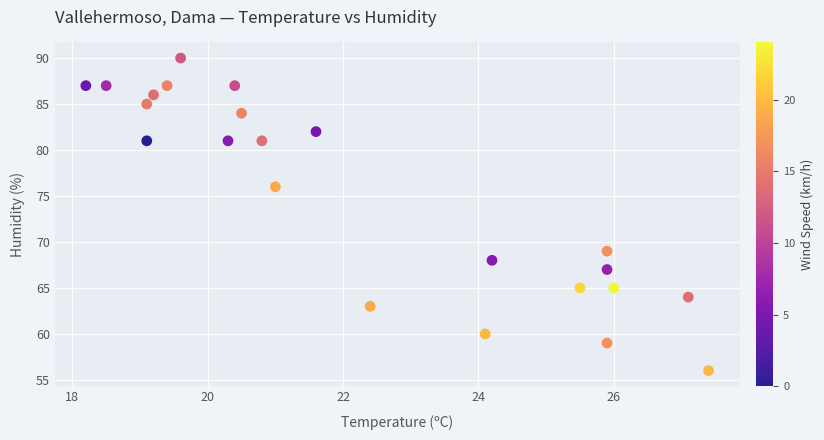

What is the range of Y values (max minus min)?

34